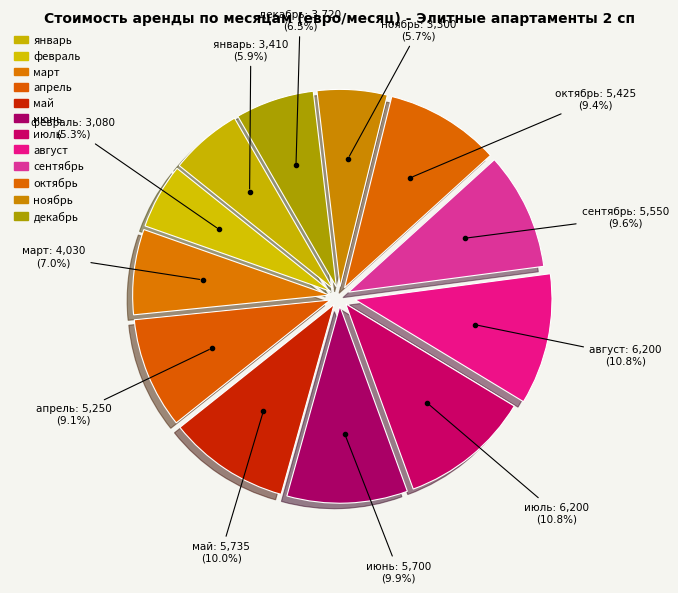

Approximately how many times larger is the value at январь compared to май?

0.6